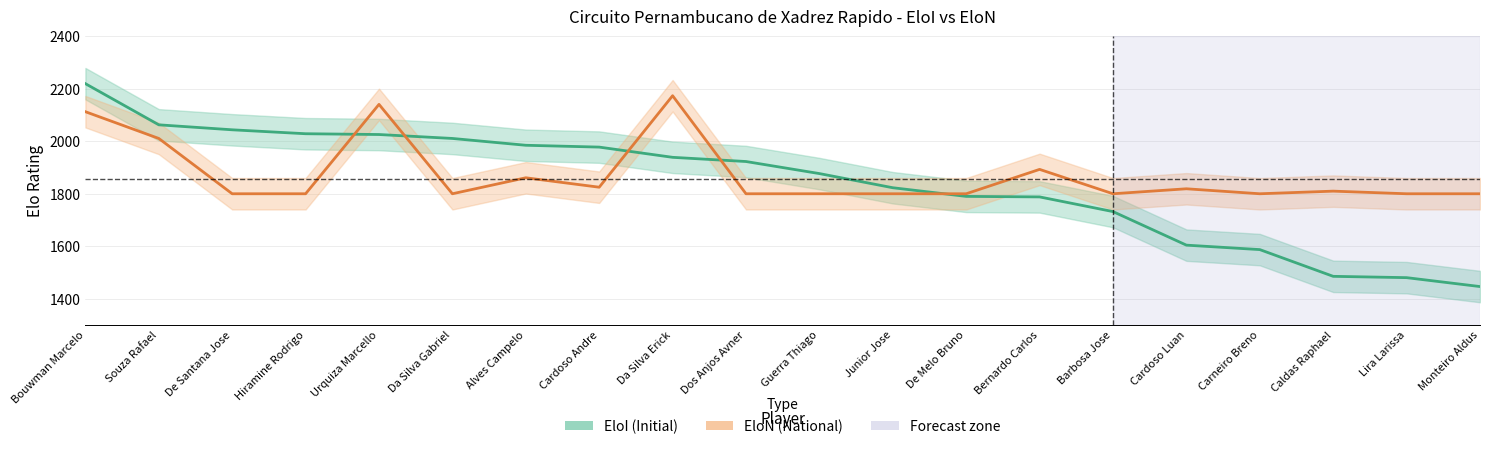

Which series changed the most between Dos Anjos Avner and Caldas Raphael?

EloI (Initial)